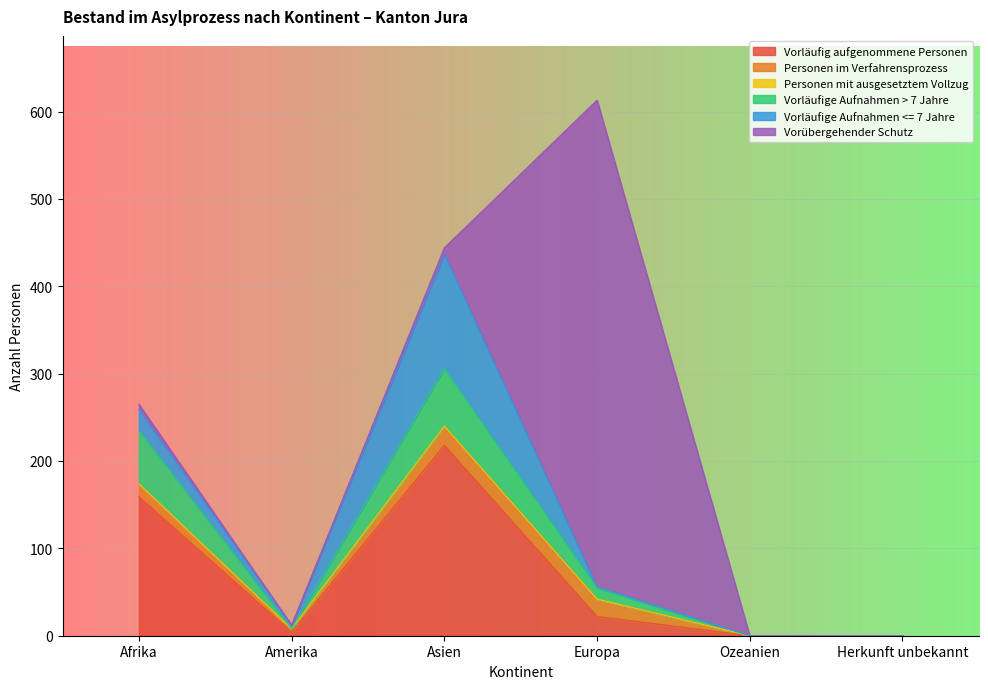

Where does the Vorläufige Aufnahmen <= 7 Jahre series first go above 4?

Afrika